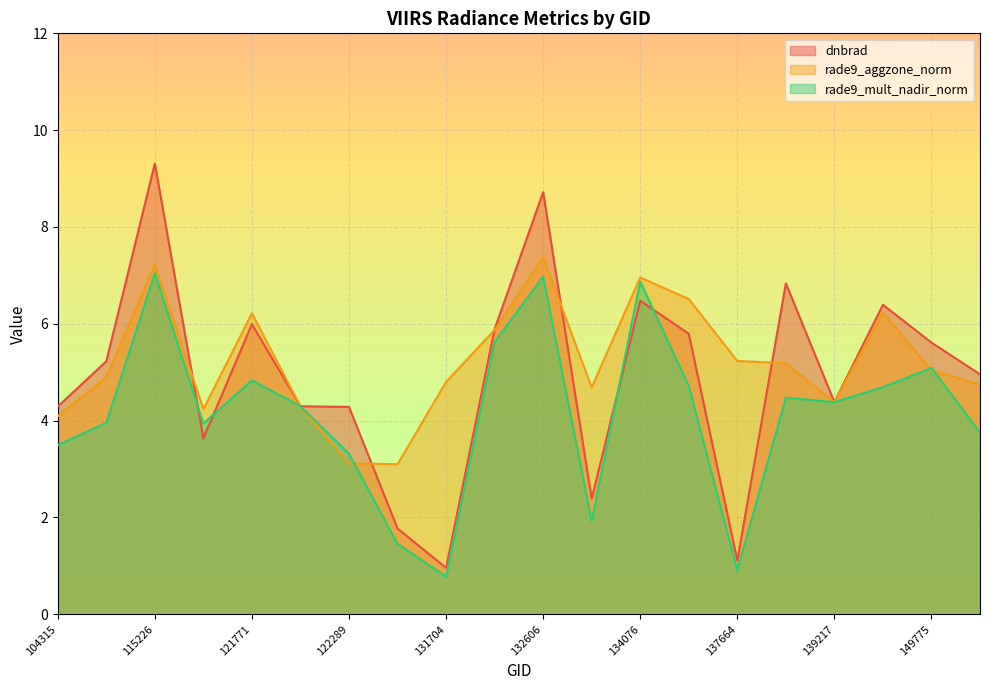

Where is rade9_mult_nadir_norm nearest to the value 3?

122289